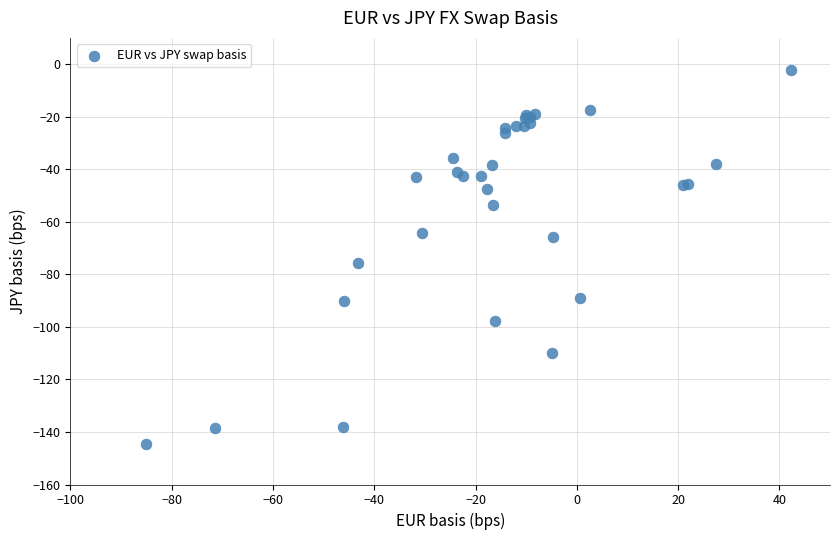

What Y value in the scatter plot is closest to -73?

-75.8